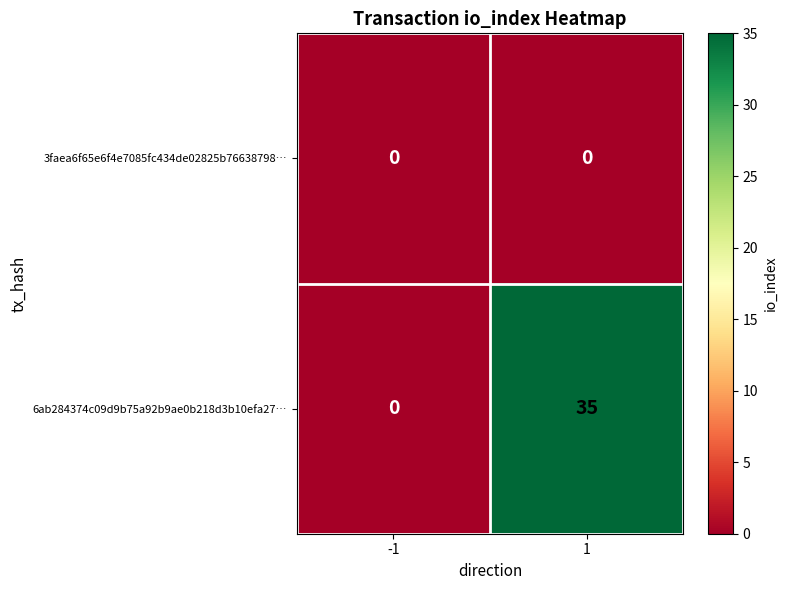

True or false: 3faea6f65e6f4e7085fc434de02825b76638798… has a value of 0 at -1.

True